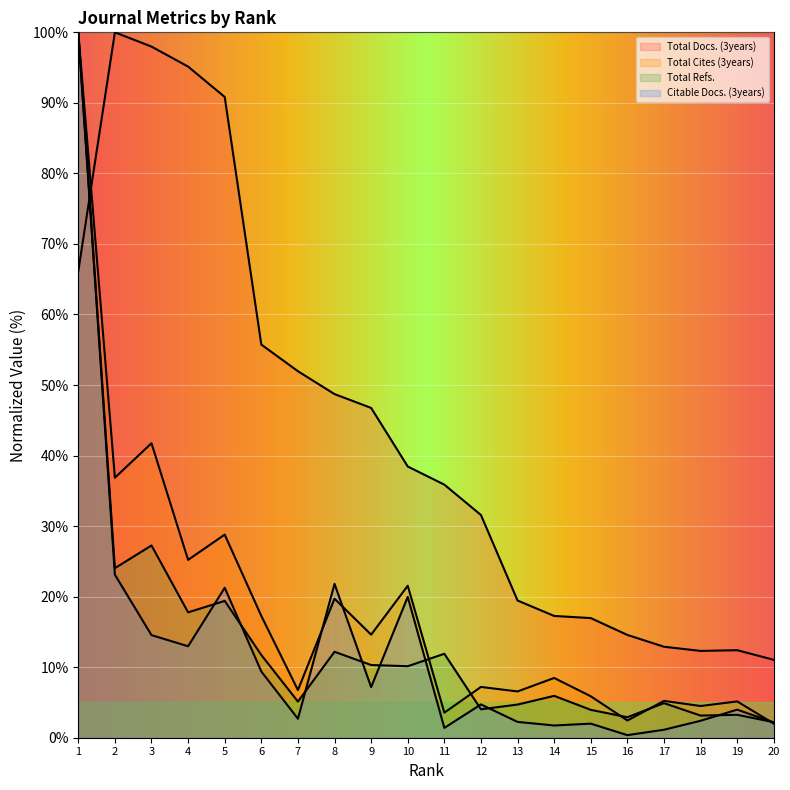

Reading left to right, transcribe all the data shown in this chart.

Total Docs. (3years): 66.1	100.0	98.0	95.1	90.8	55.7	52.0	48.7	46.8	38.4	35.9	31.6	19.4	17.3	17.0	14.6	12.9	12.3	12.4	11.0
Total Cites (3years): 100.0	36.9	41.7	25.2	28.8	17.3	6.8	19.7	14.6	21.5	3.6	7.2	6.6	8.5	5.9	2.4	5.2	4.5	5.1	2.0
Total Refs.: 100.0	24.0	27.3	17.8	19.4	11.7	5.1	12.2	10.3	10.1	11.9	4.0	4.7	5.9	4.0	2.9	4.9	3.1	3.2	2.2
Citable Docs. (3years): 100.0	23.1	14.5	13.0	21.3	9.4	2.7	21.8	7.2	20.0	1.4	4.7	2.2	1.7	2.0	0.4	1.1	2.4	4.0	2.2